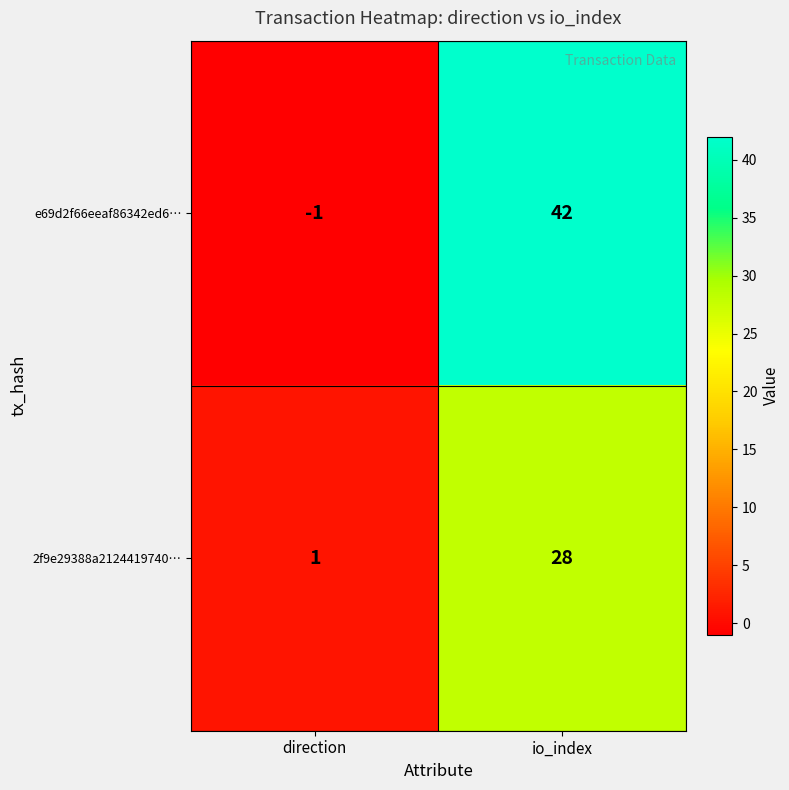

Reading left to right, transcribe all the data shown in this chart.

e69d2f66eeaf86342ed6…: -1	42
2f9e29388a2124419740…: 1	28